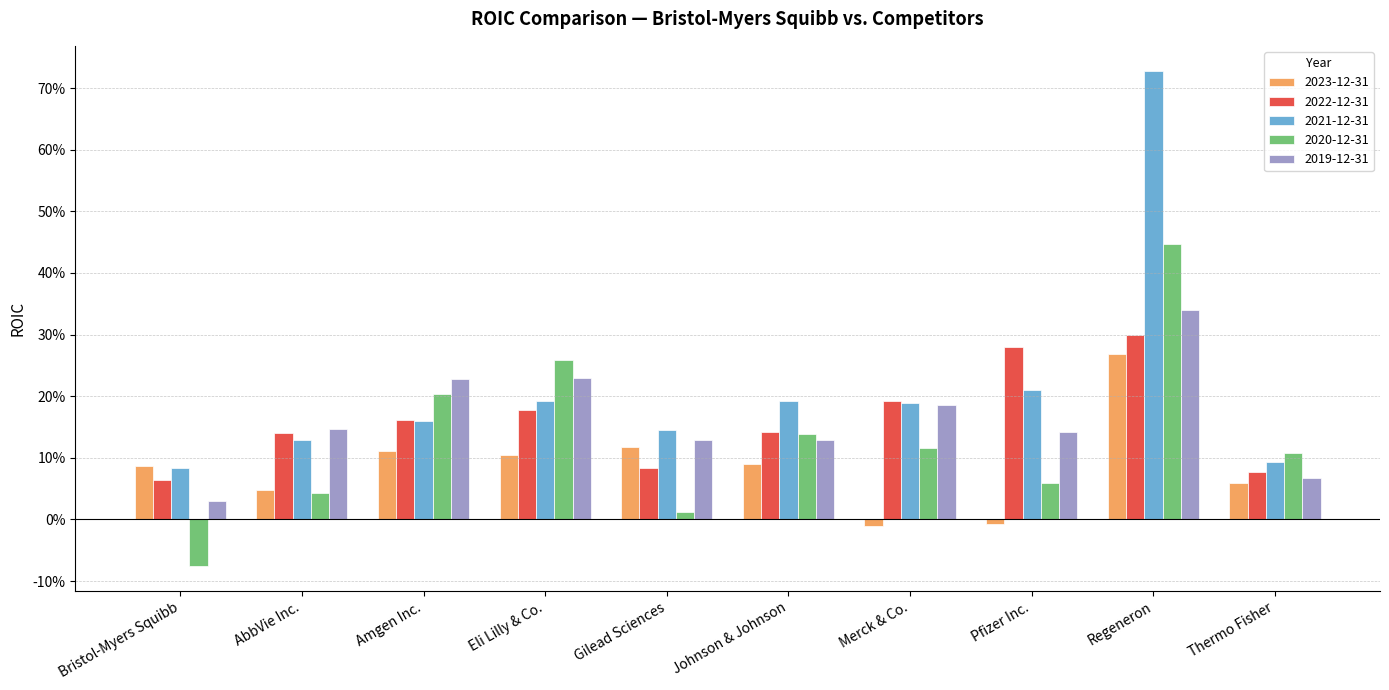

What is the total value across all series at Regeneron?

2.1